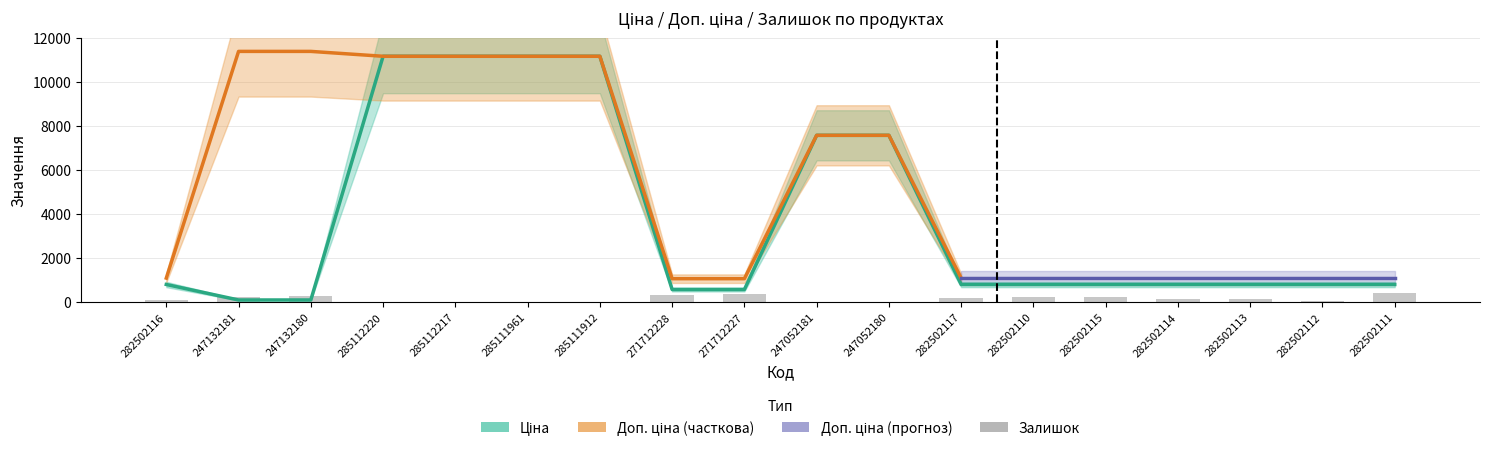

Is the value of Ціна at 282502111 greater than the value of Залишок at 247132181?

Yes